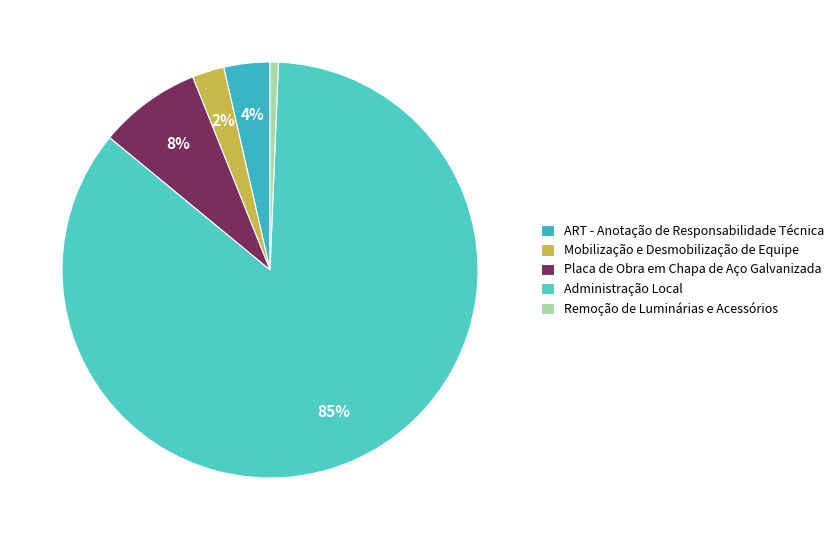

Which category has the smallest portion of the pie?

Remoção de Luminárias e Acessórios